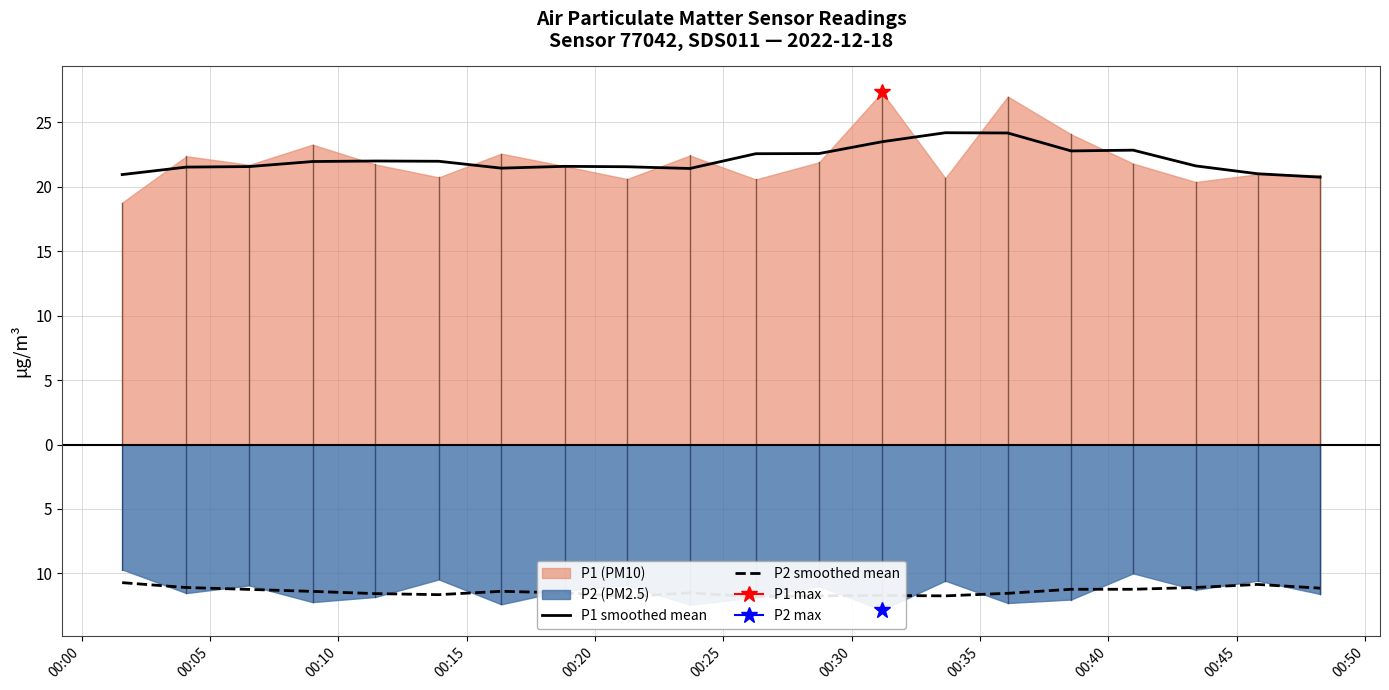

The P2 smoothed mean series shows -20.0 at 19. True or false?

False